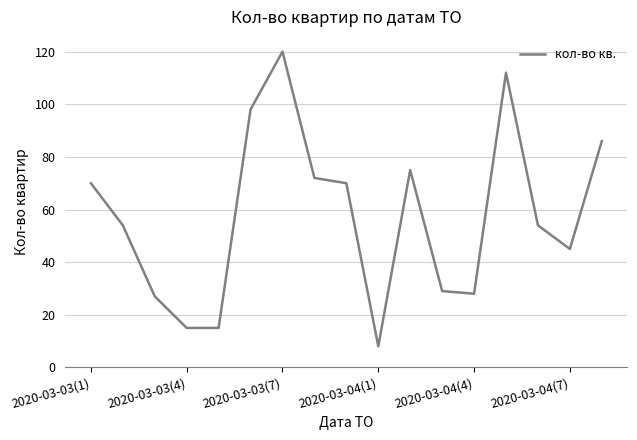

What is the difference between the maximum and minimum values?

112